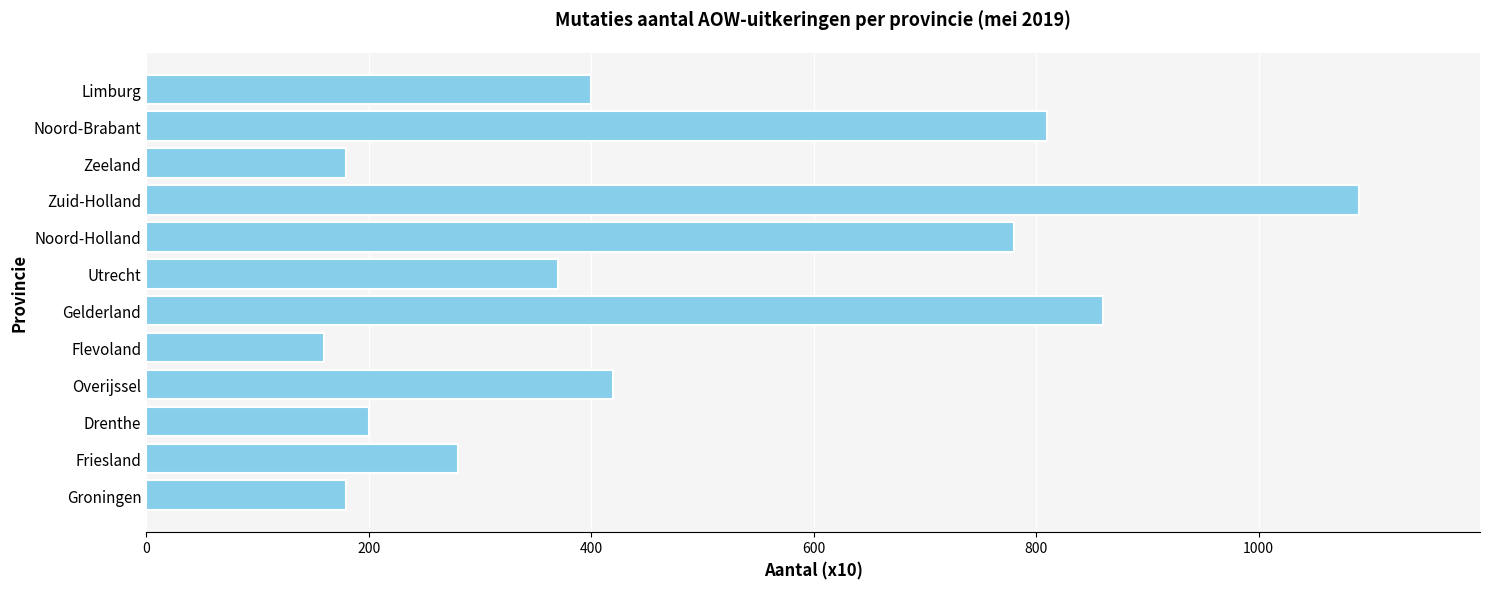

Reading bottom to top, list all the values displayed in this chart.

Groningen=180	Friesland=280	Drenthe=200	Overijssel=420	Flevoland=160	Gelderland=860	Utrecht=370	Noord-Holland=780	Zuid-Holland=1090	Zeeland=180	Noord-Brabant=810	Limburg=400